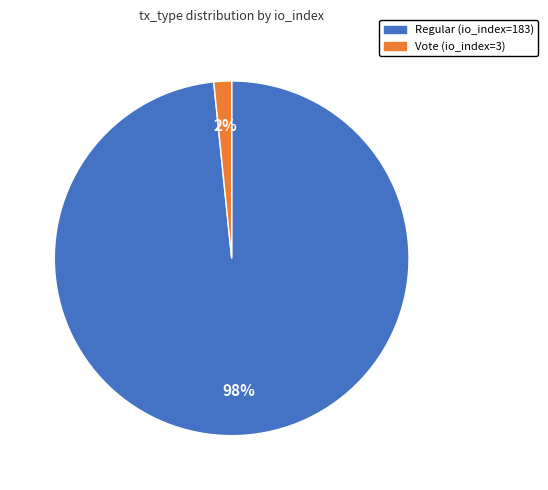

To the nearest percent, what is the average slice percentage?

50%